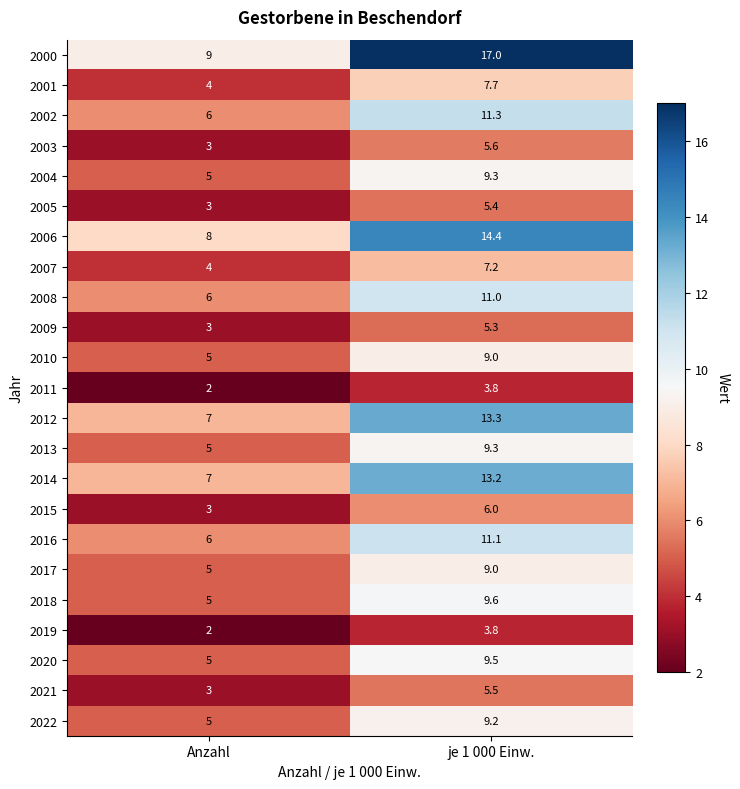

Which category has the highest value across all series?

je 1 000 Einw.